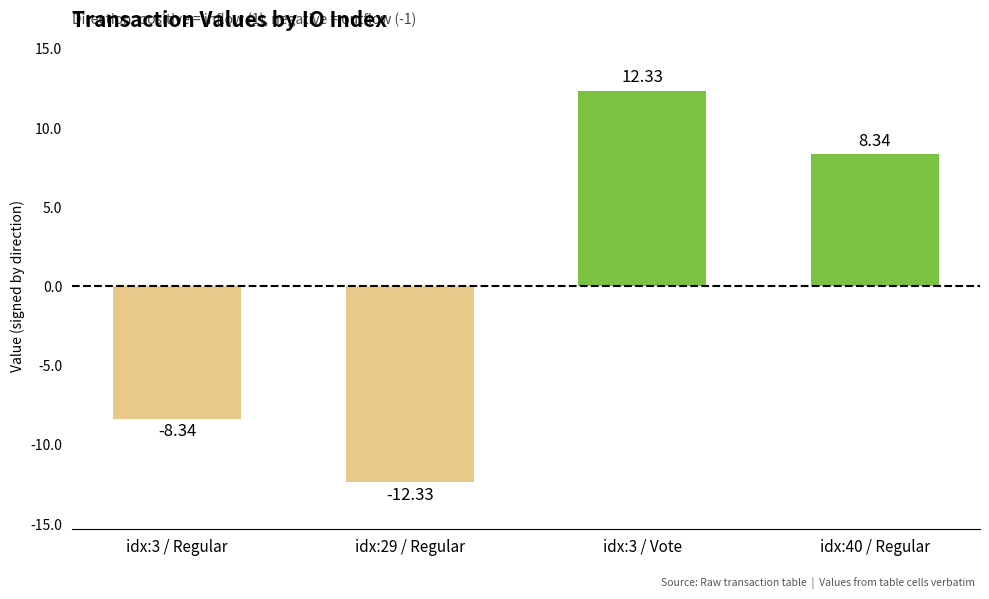

Rank the categories by value from highest to lowest.

idx:3 / Vote, idx:40 / Regular, idx:3 / Regular, idx:29 / Regular